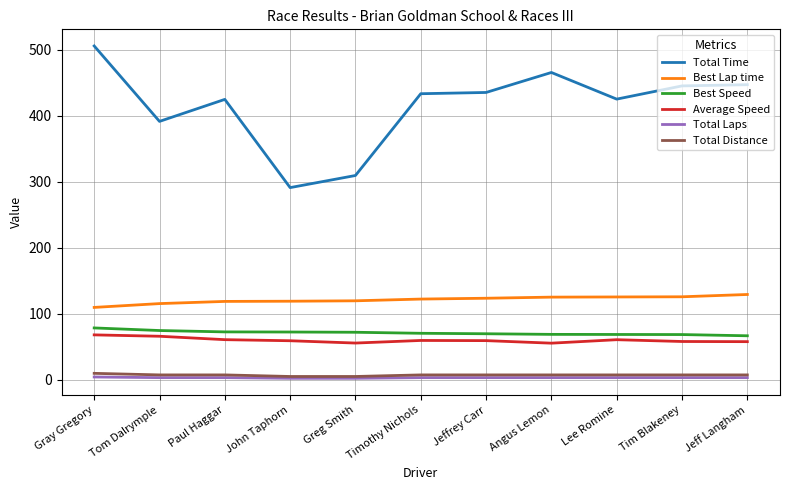

What is the difference between the maximum and minimum values in the Average Speed series?

12.6